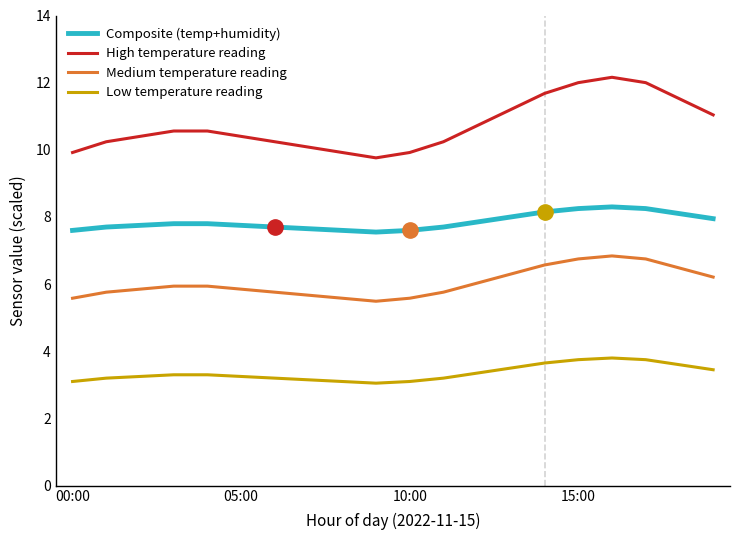

What is the maximum value shown in the chart?

12.2